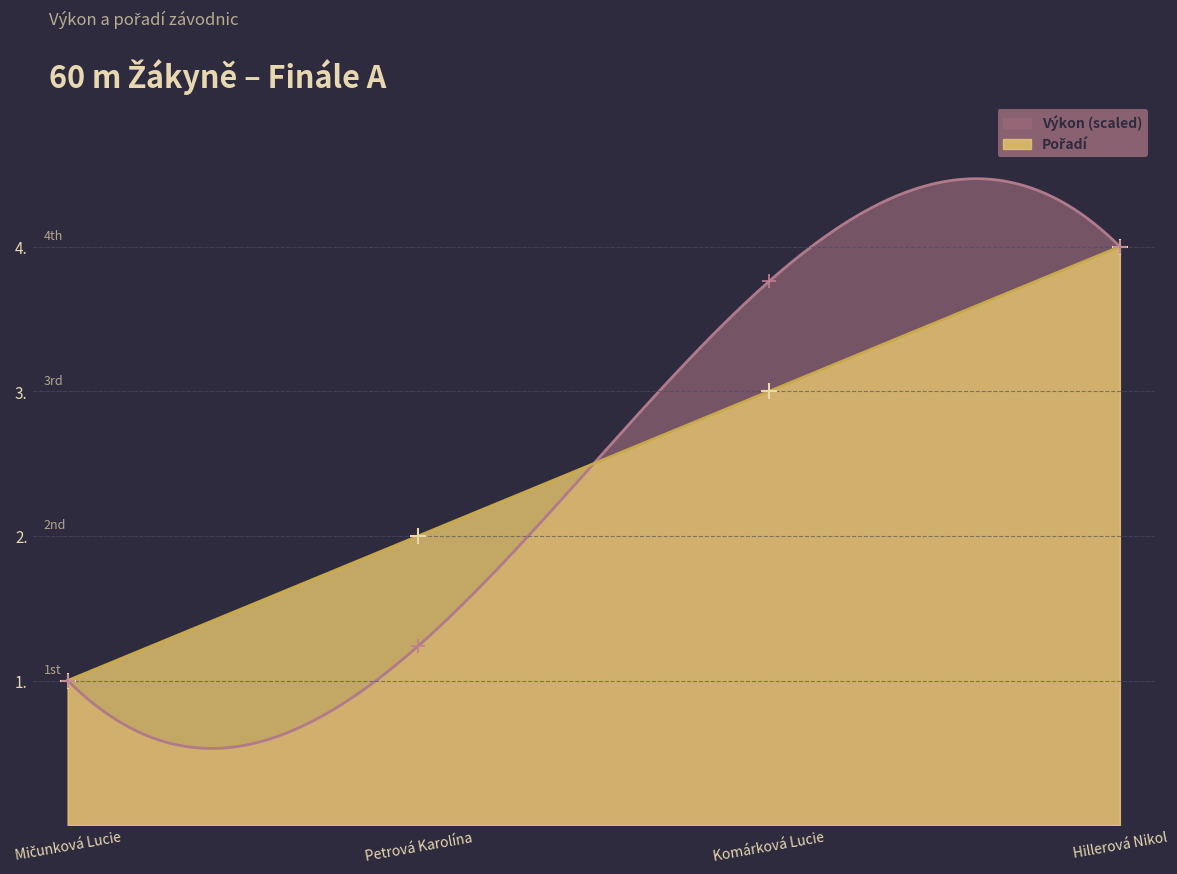

What is the greatest value displayed?

4.5